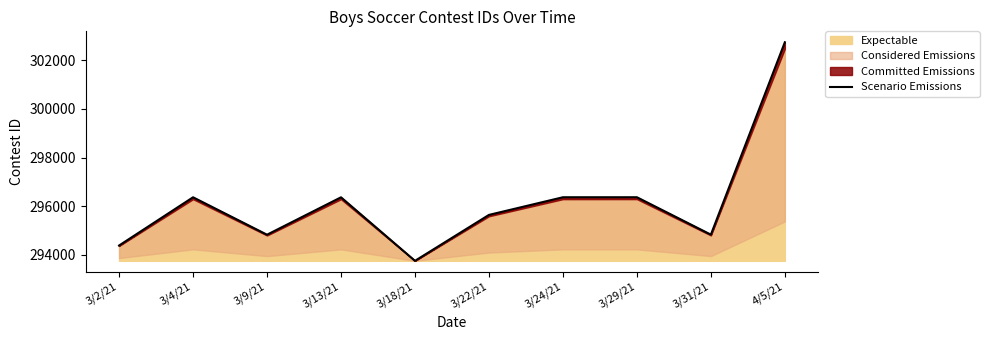

What is the ratio of the value at 4/5/21 to the value at 3/29/21?

1.0